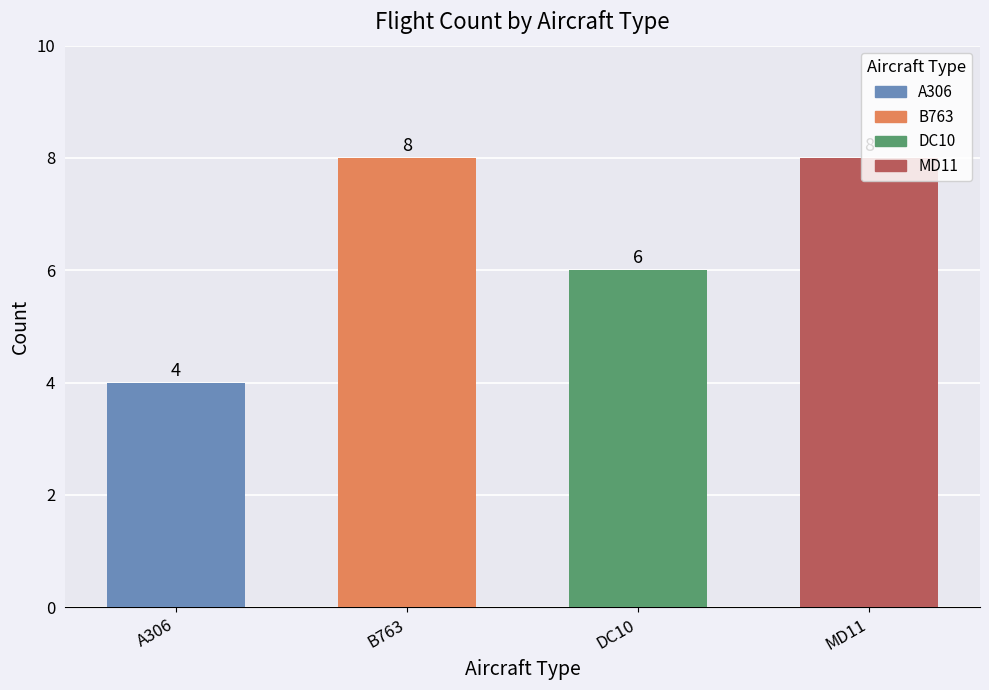

What is the maximum value shown in the chart?

8